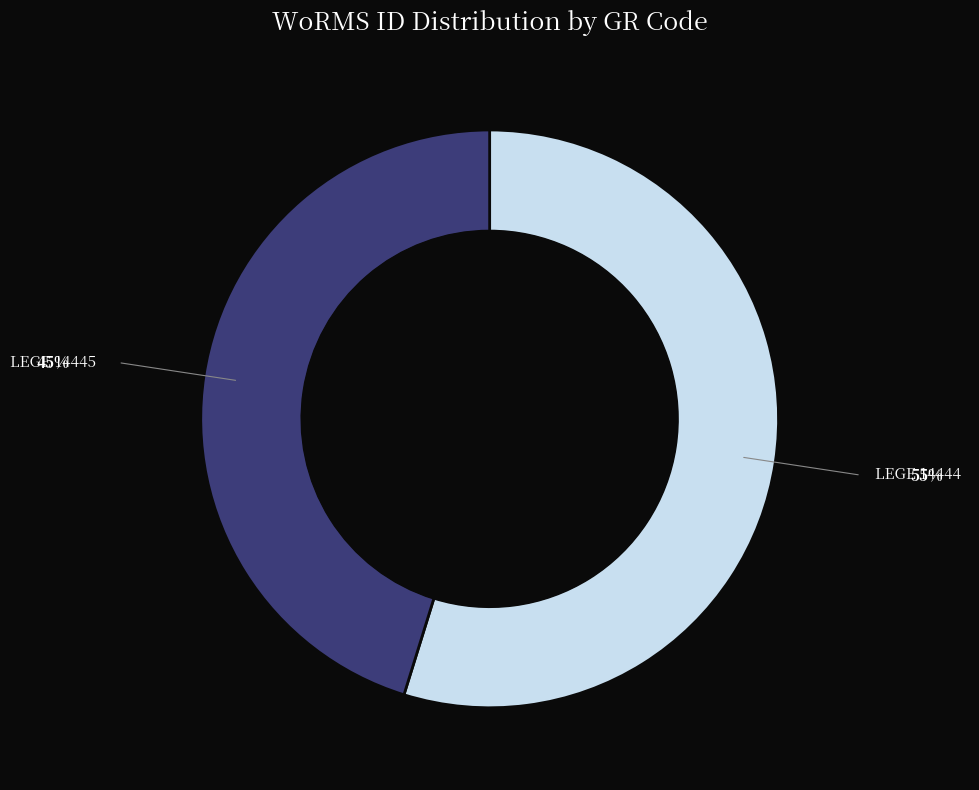

Rank the categories by value from highest to lowest.

LEGE 14444, LEGE 14445